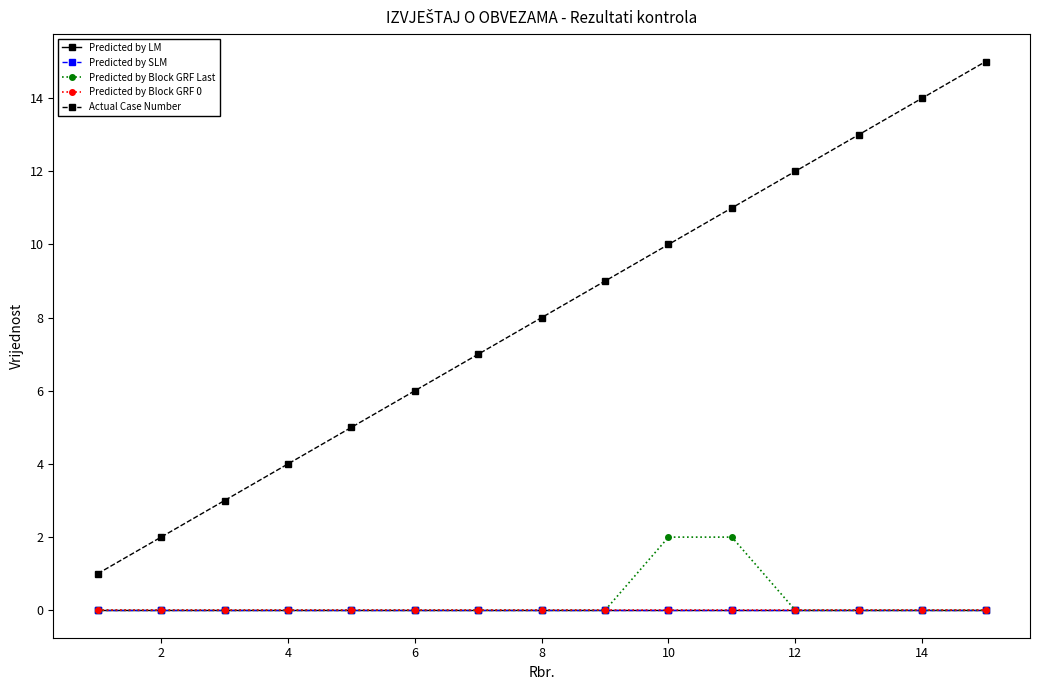

Is this an area chart (filled region under the line)?

No